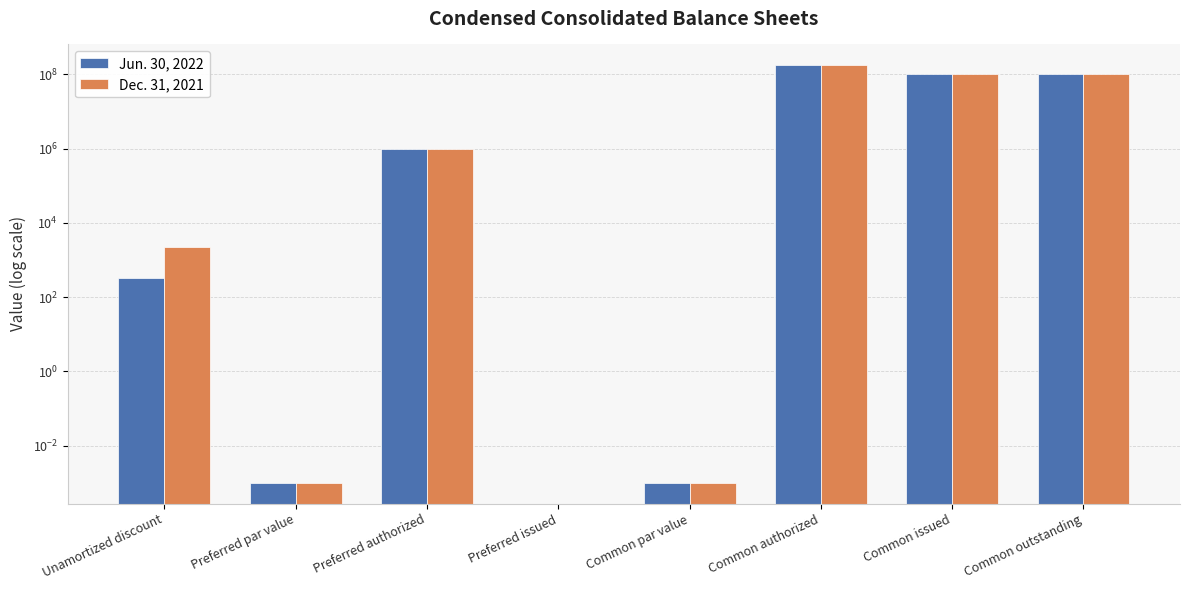

What is the difference between the Dec. 31, 2021 values at Common issued and Common par value?

105157769.0